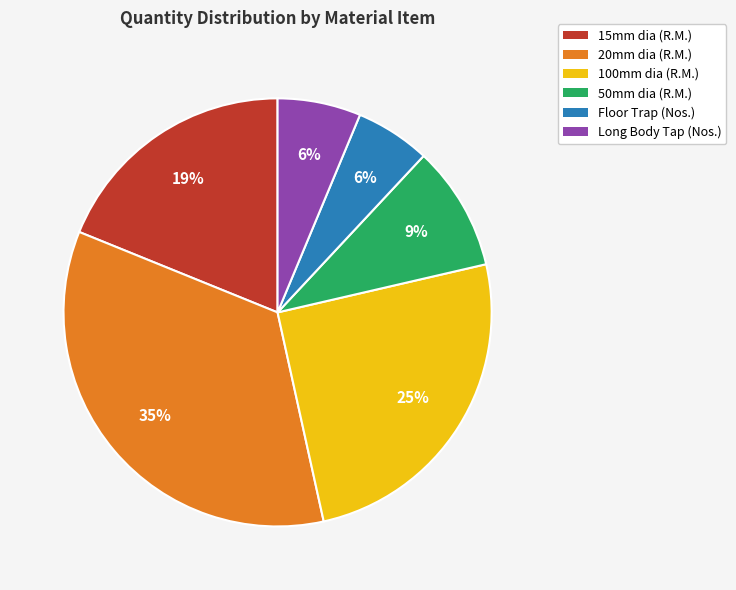

Is there a majority slice in this chart?

No